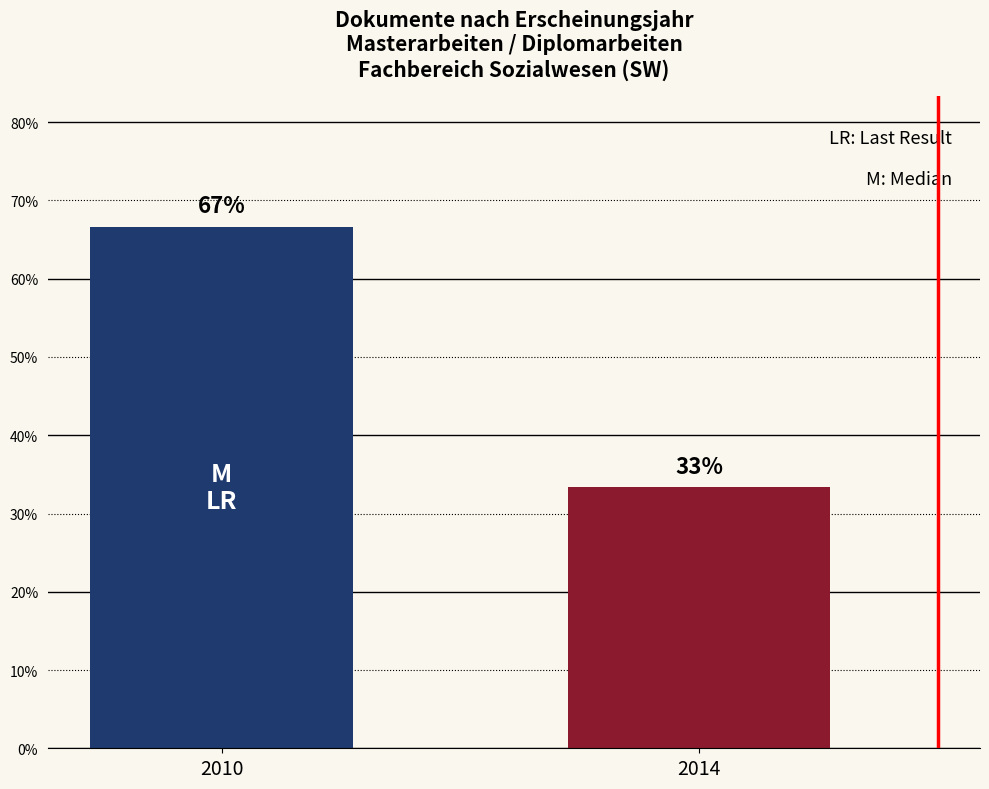

What is the change in value from 2010 to 2014?

-0.3